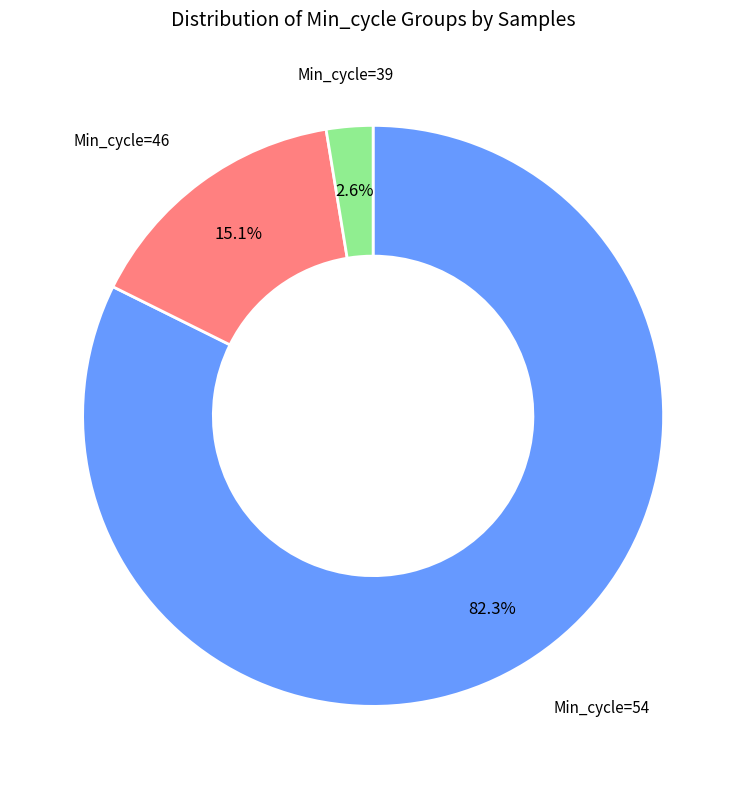

Rank the categories by value from lowest to highest.

Min_cycle=39, Min_cycle=46, Min_cycle=54